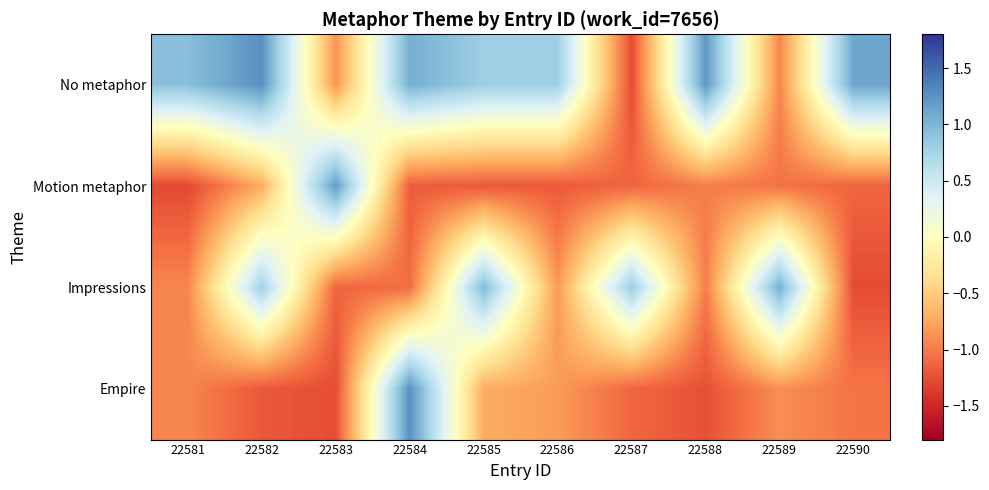

How many categories are shown in the chart?

10